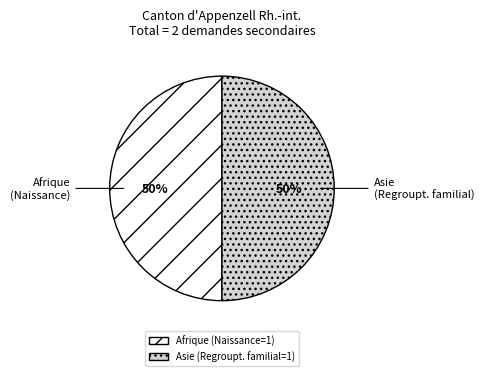

True or false: Afrique (Naissance) accounts for 50% of the total.

True